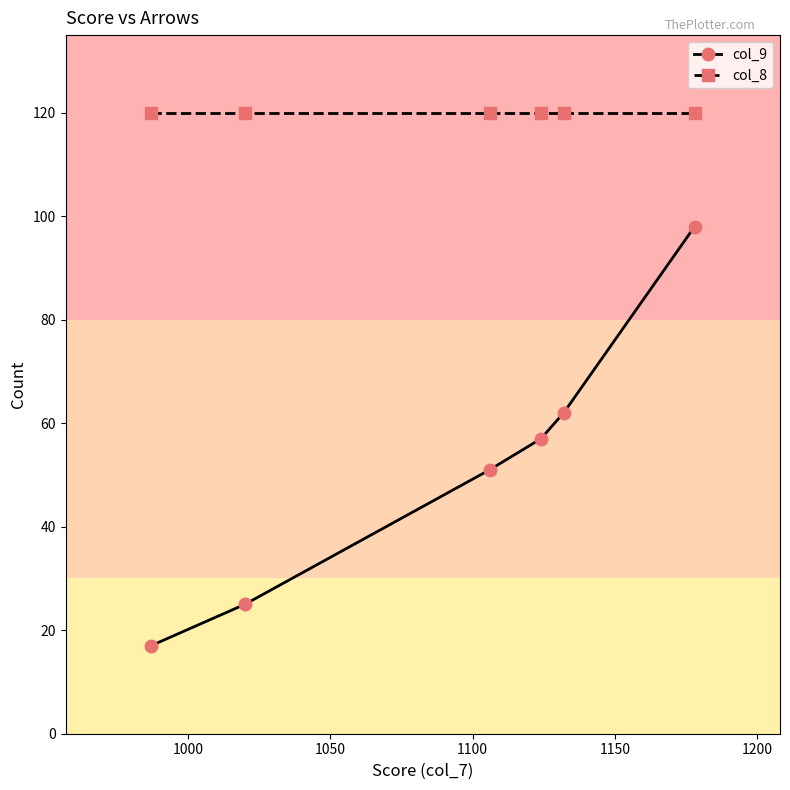

How many lines are shown in the chart?

2